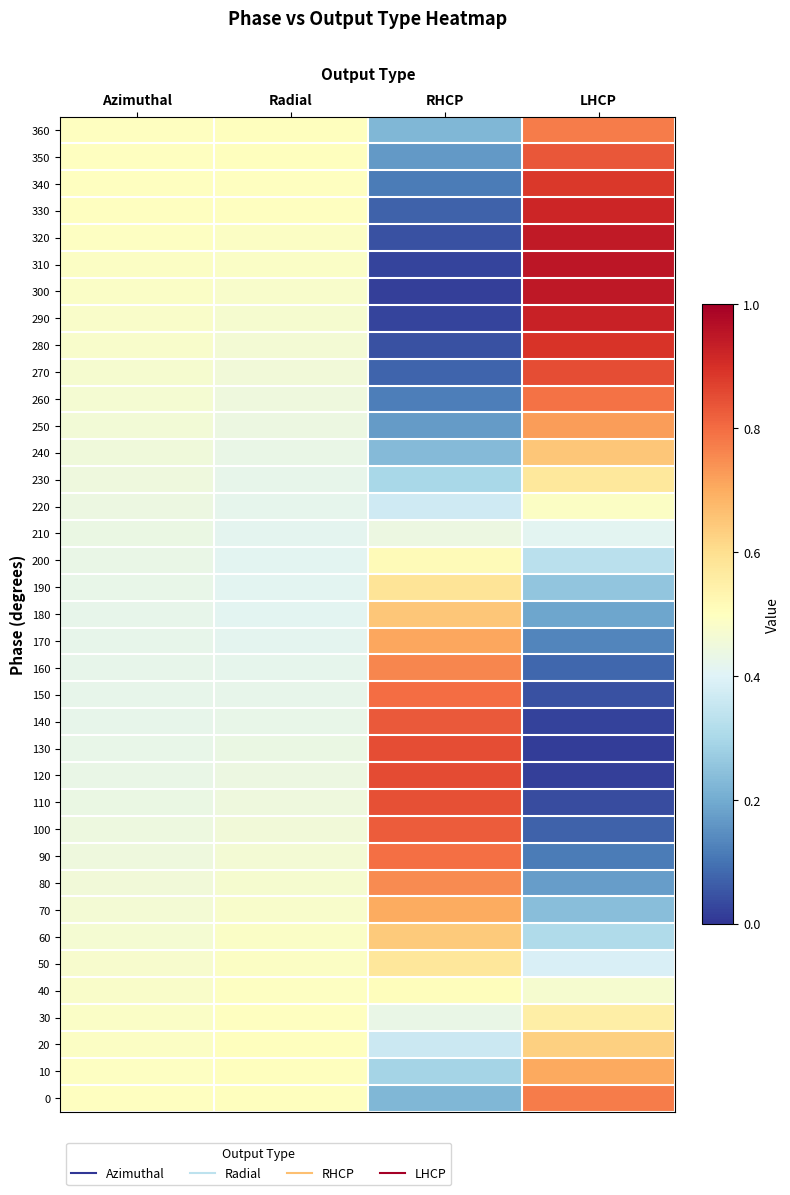

Rank the series by their maximum value, from highest to lowest.

310, 300, 320, 290, 330, 280, 340, 120, 270, 130, 110, 350, 140, 100, 150, 90, 260, 360, 0, 160, 80, 250, 170, 10, 70, 240, 180, 60, 20, 190, 50, 230, 30, 200, 40, 220, 210